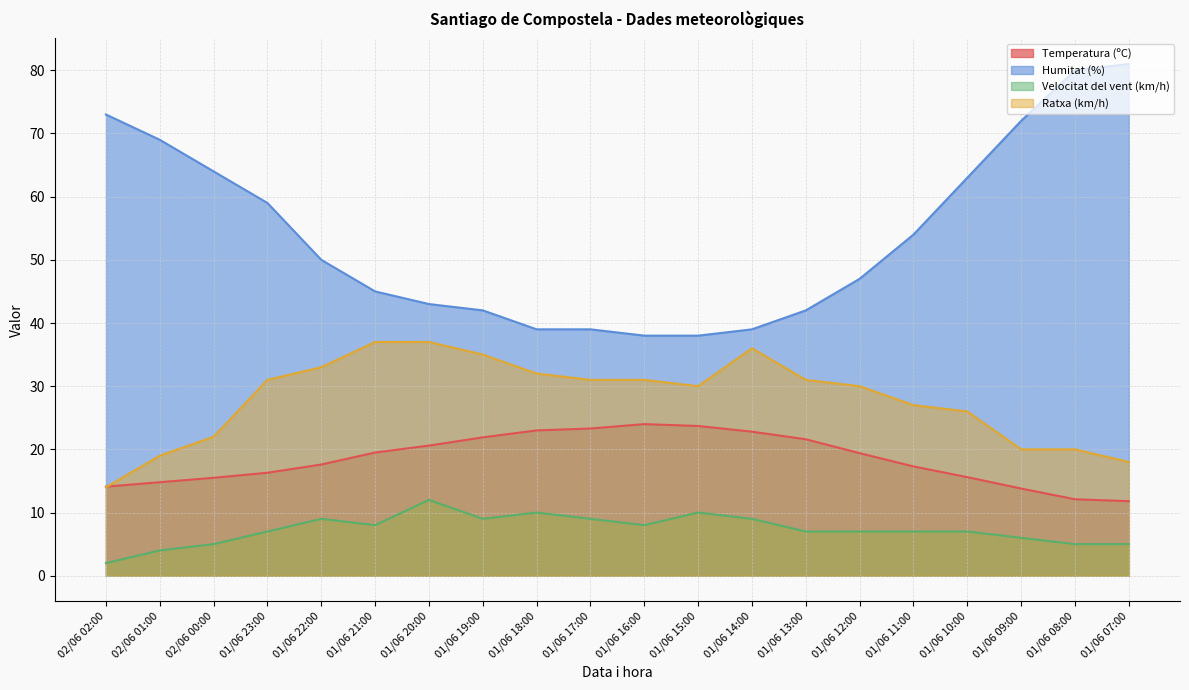

What is the sum of the Temperatura (ºC) values at 02/06 00:00 and 01/06 20:00?

36.1